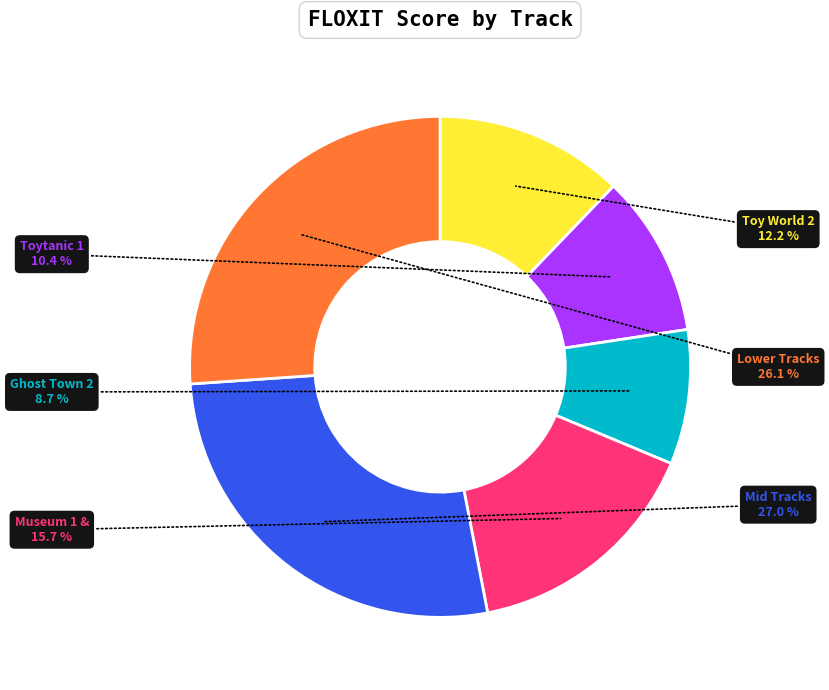

Between Museum 1 & and Toytanic 1, which is larger?

Museum 1 &